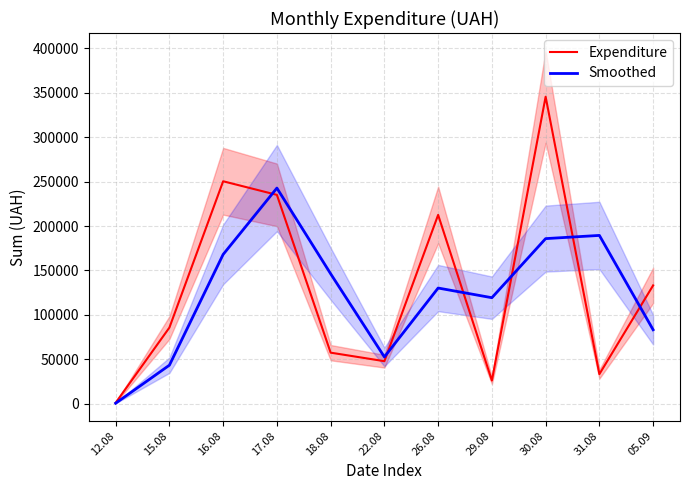

At which category does Smoothed reach its first local peak?

17.08